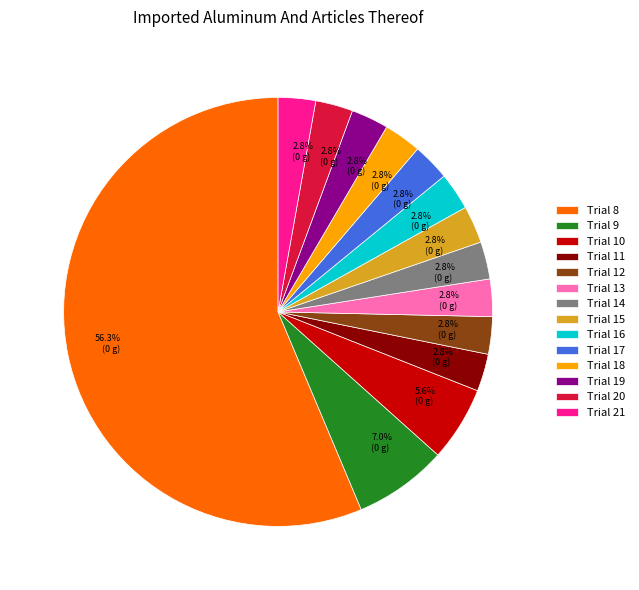

Which slice is the largest?

Trial 8